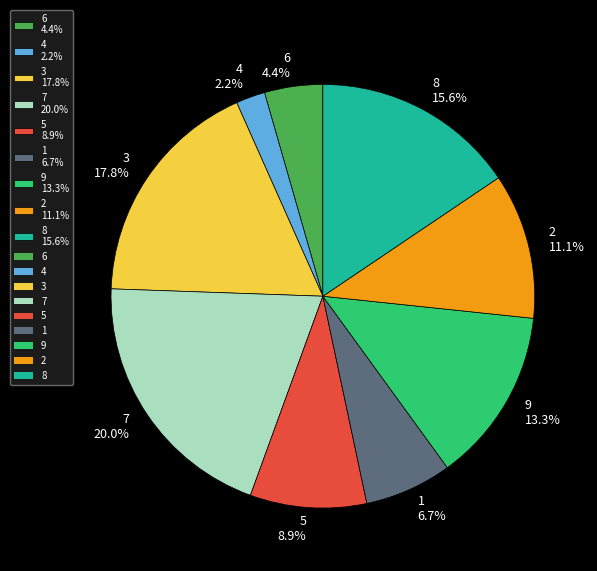

To the nearest percent, what is the difference between the 4 and 5 slice percentages?

7%